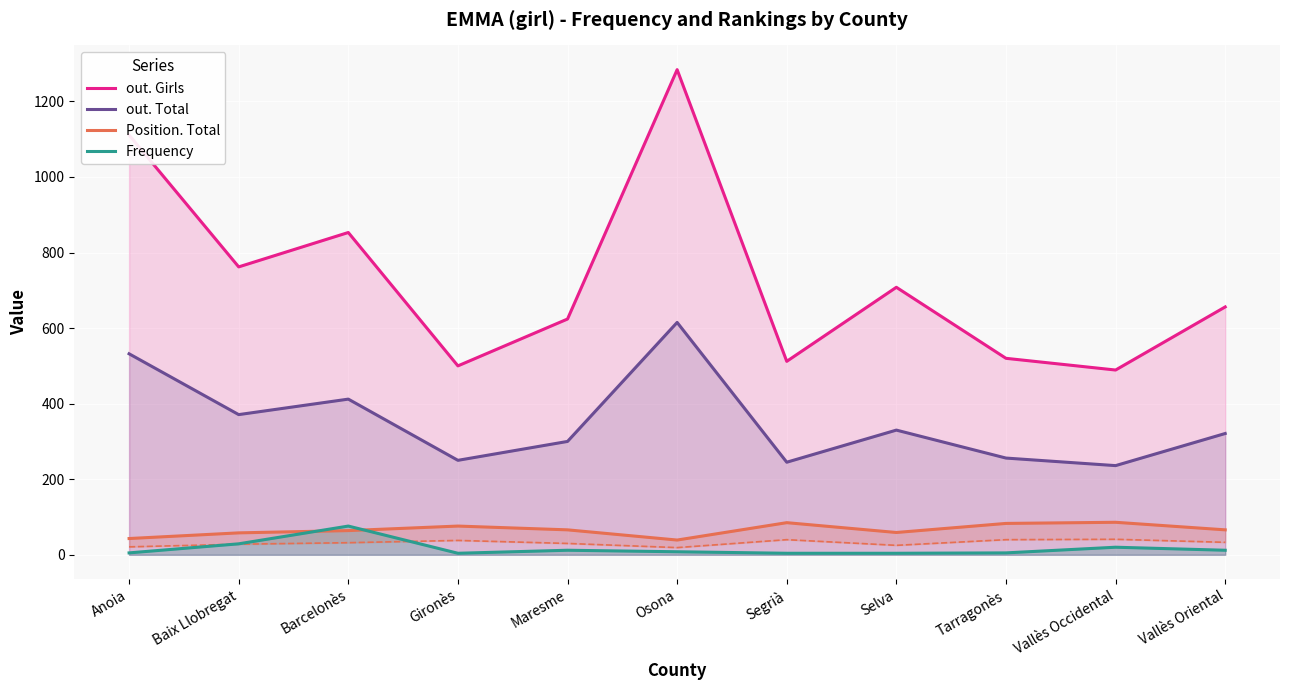

Is the value of out. Total at Maresme greater than the value of Frequency at Selva?

Yes